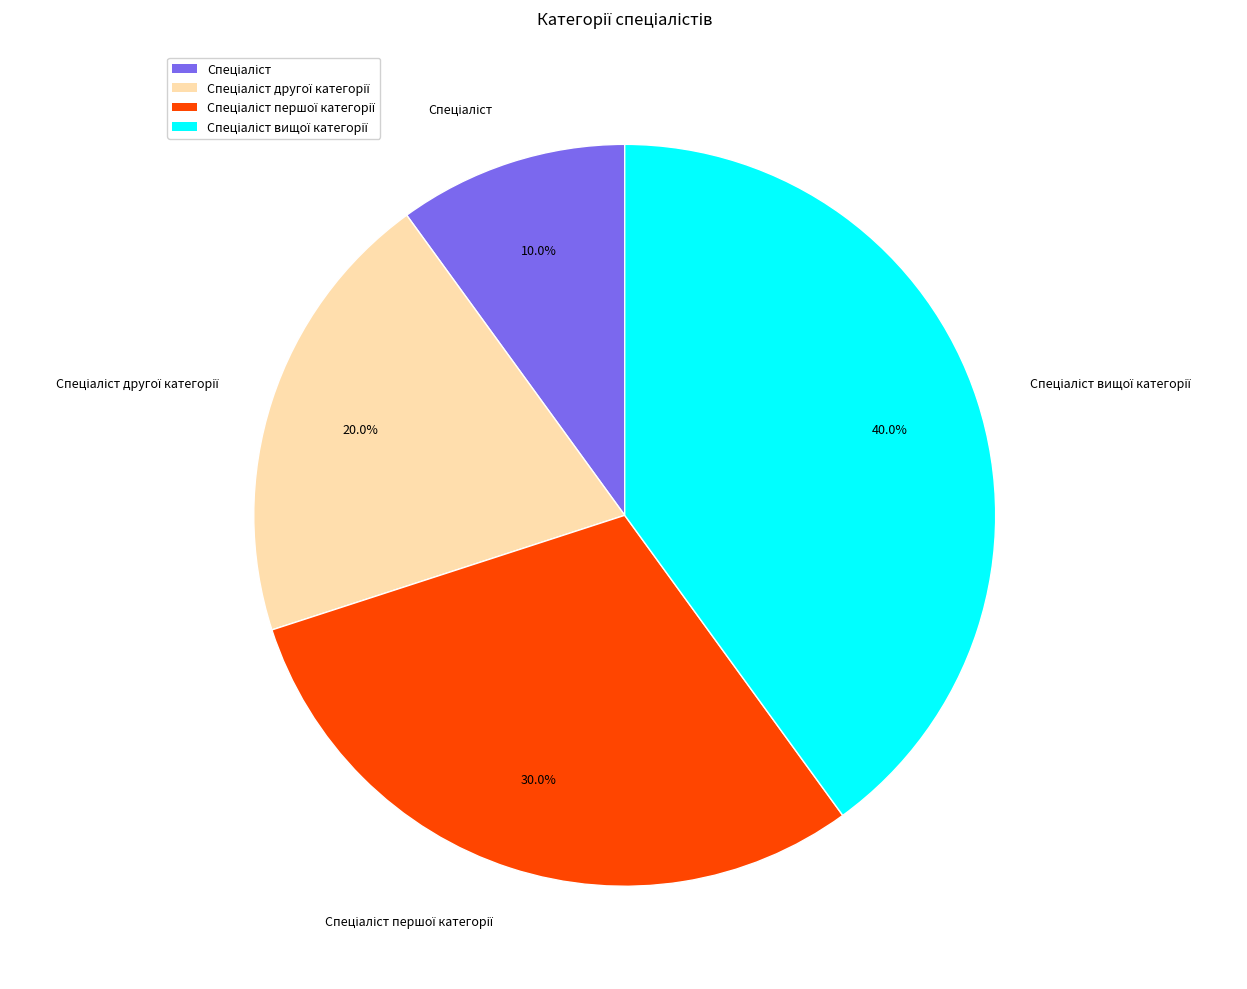

Is there a majority slice in this chart?

No